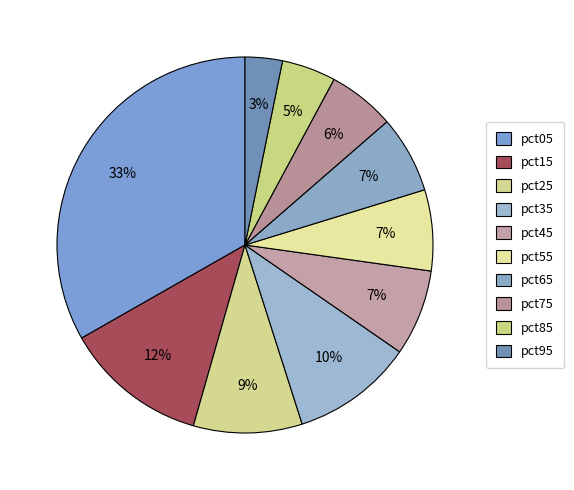

How many segments does this pie chart have?

10